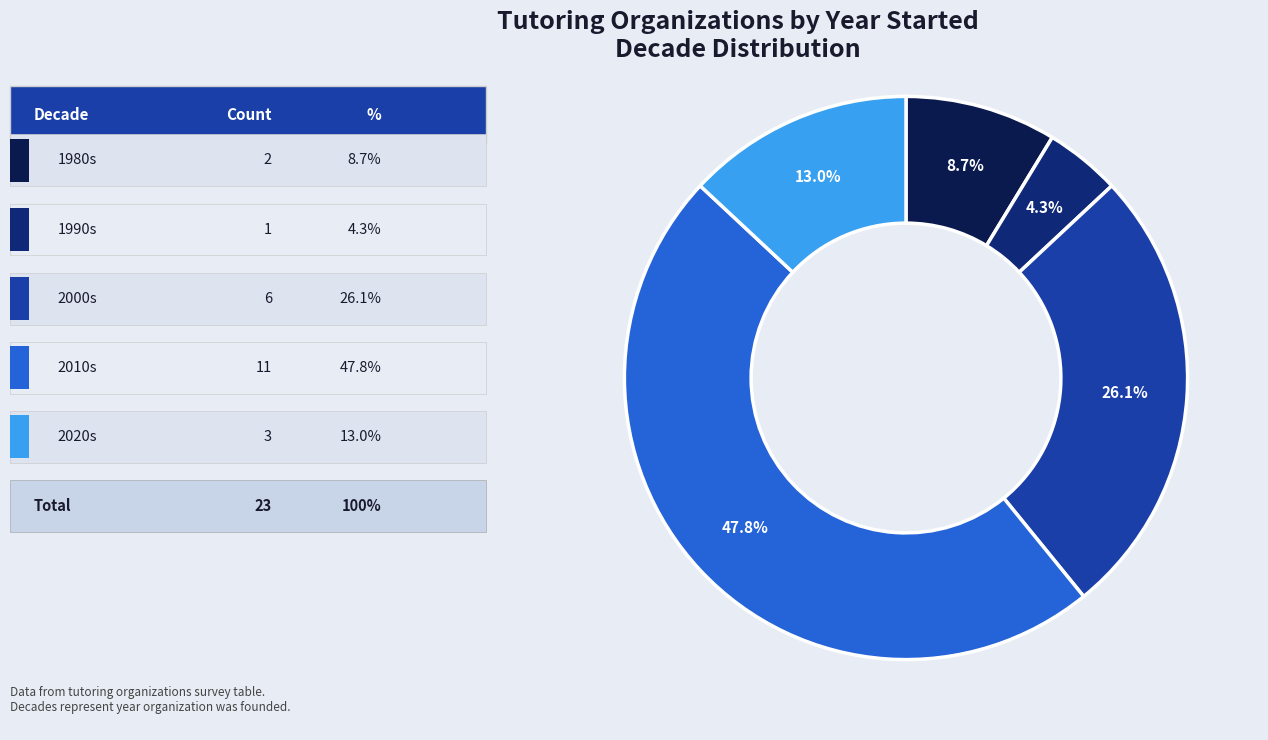

Does any single category account for the majority?

No